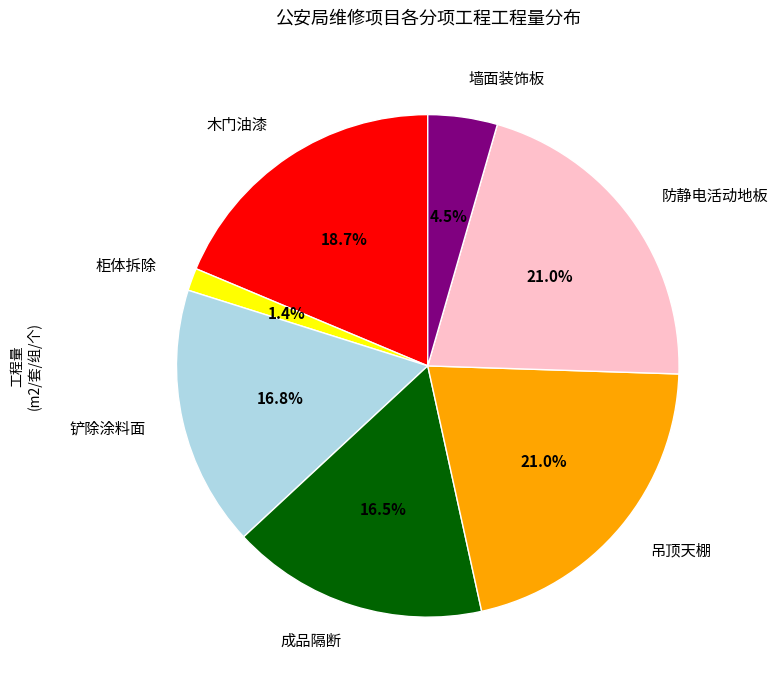

To the nearest percent, what is the combined percentage of 墙面装饰板 and 防静电活动地板?

26%